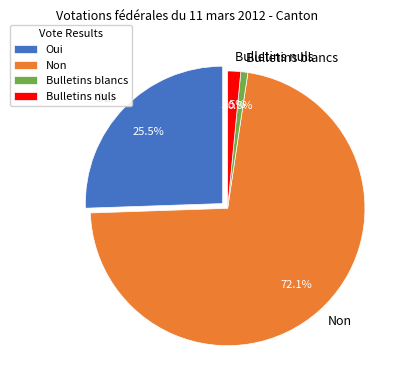

To the nearest percent, what is the combined percentage of Oui and Bulletins blancs?

26%